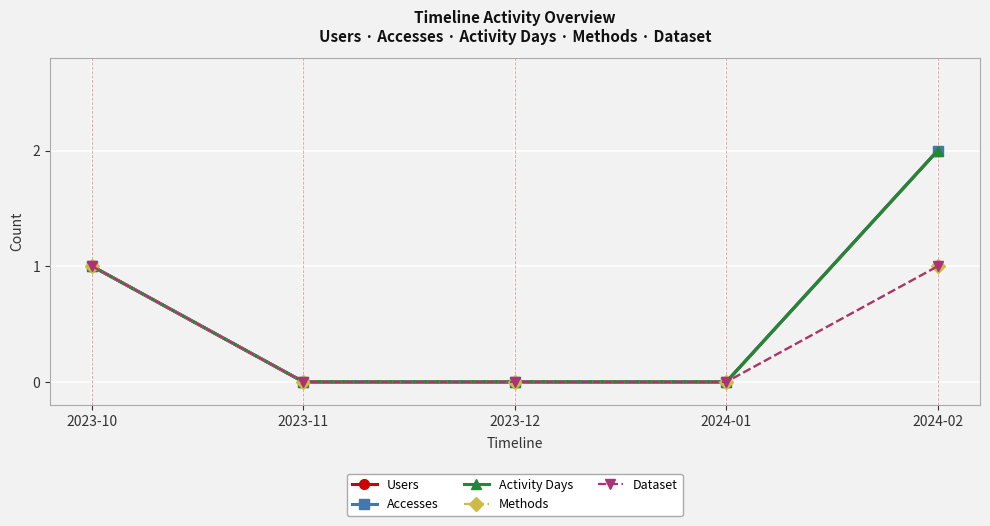

Does the chart have visible grid lines?

Yes